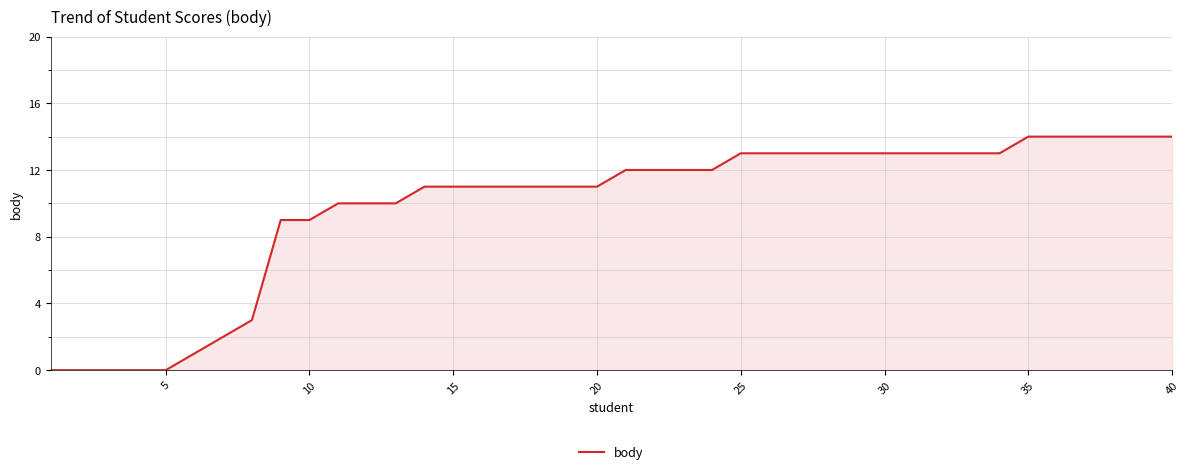

Reading right to left, transcribe all the data shown in this chart.

14	14	14	14	14	14	13	13	13	13	13	13	13	13	13	13	12	12	12	12	11	11	11	11	11	11	11	10	10	10	9	9	3	2	1	0	0	0	0	0